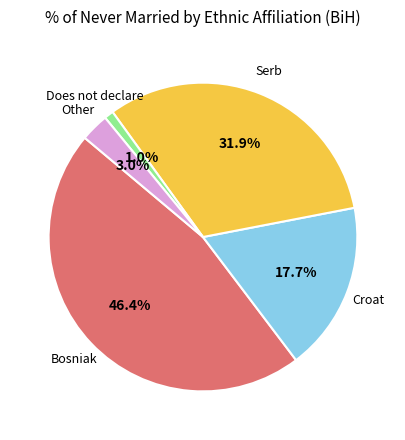

Is there any slice that represents more than half of the pie?

No